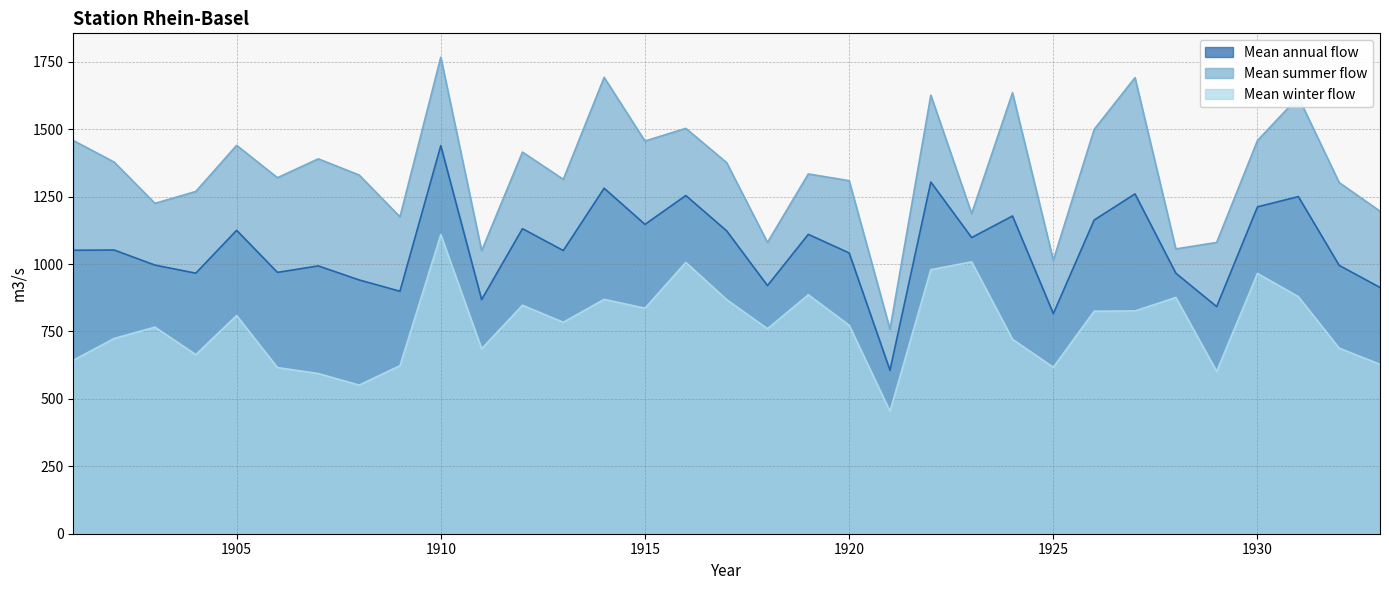

Reading left to right, extract all data points from this chart.

Mean annual flow: 1901=1051	1902=1052	1903=996	1904=966	1905=1125	1906=969	1907=993	1908=941	1909=899	1910=1439	1911=868	1912=1131	1913=1050	1914=1281	1915=1147	1916=1254	1917=1123	1918=920	1919=1110	1920=1041	1921=606	1922=1304	1923=1098	1924=1178	1925=816	1926=1163	1927=1260	1928=966	1929=842	1930=1212	1931=1250	1932=995	1933=913
Mean summer flow: 1901=1458	1902=1378	1903=1225	1904=1269	1905=1440	1906=1320	1907=1390	1908=1330	1909=1175	1910=1767	1911=1049	1912=1415	1913=1314	1914=1692	1915=1456	1916=1503	1917=1376	1918=1080	1919=1334	1920=1309	1921=758	1922=1626	1923=1187	1924=1635	1925=1014	1926=1499	1927=1691	1928=1056	1929=1080	1930=1458	1931=1619	1932=1302	1933=1196
Mean winter flow: 1901=643	1902=724	1903=766	1904=664	1905=809	1906=616	1907=594	1908=551	1909=623	1910=1109	1911=686	1912=847	1913=784	1914=869	1915=836	1916=1006	1917=868	1918=760	1919=886	1920=773	1921=454	1922=979	1923=1008	1924=721	1925=617	1926=825	1927=826	1928=876	1929=602	1930=965	1931=879	1932=688	1933=628